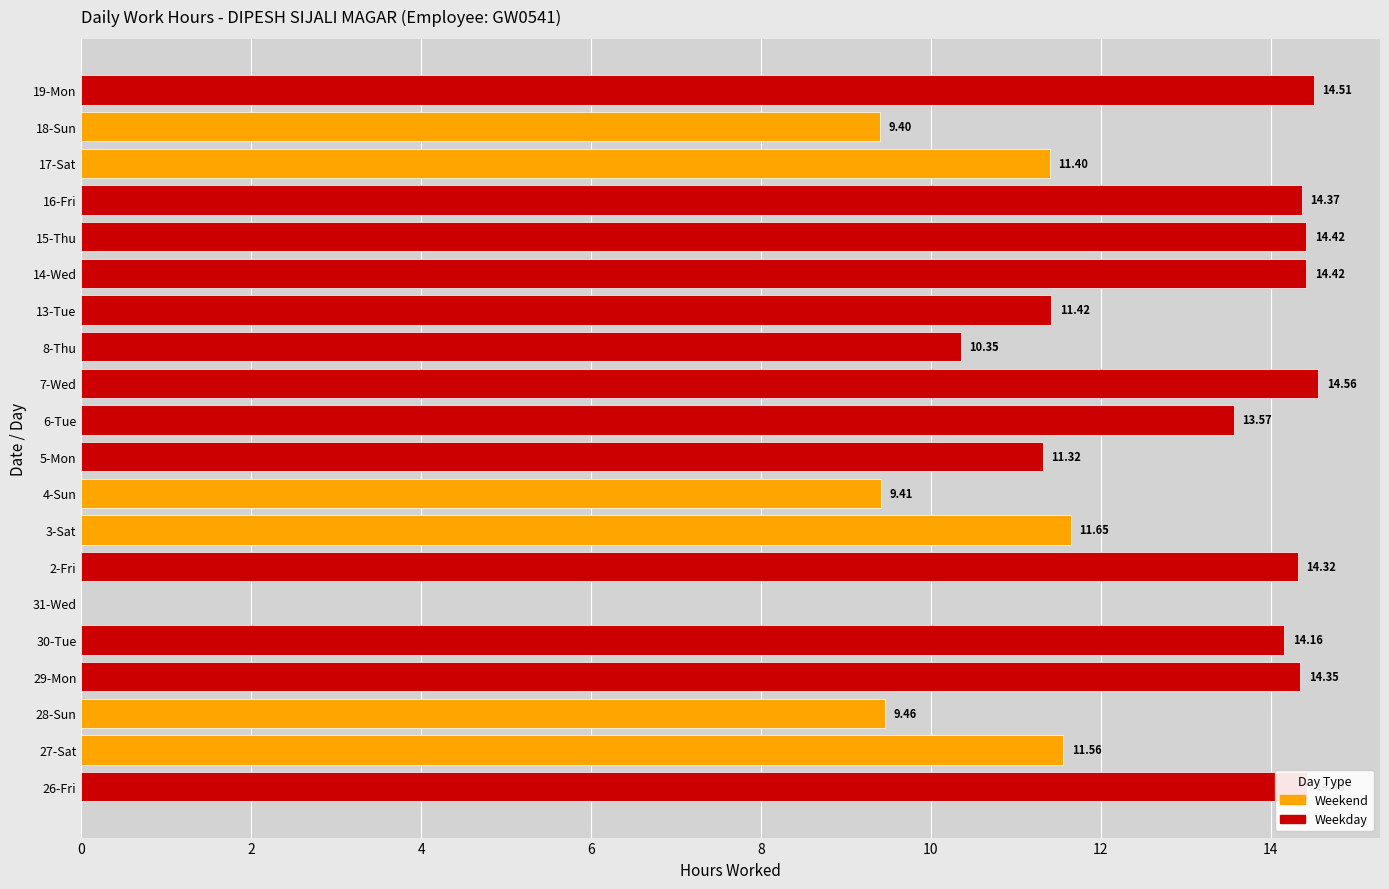

What is the change in value from 8-Thu to 15-Thu?

+4.1